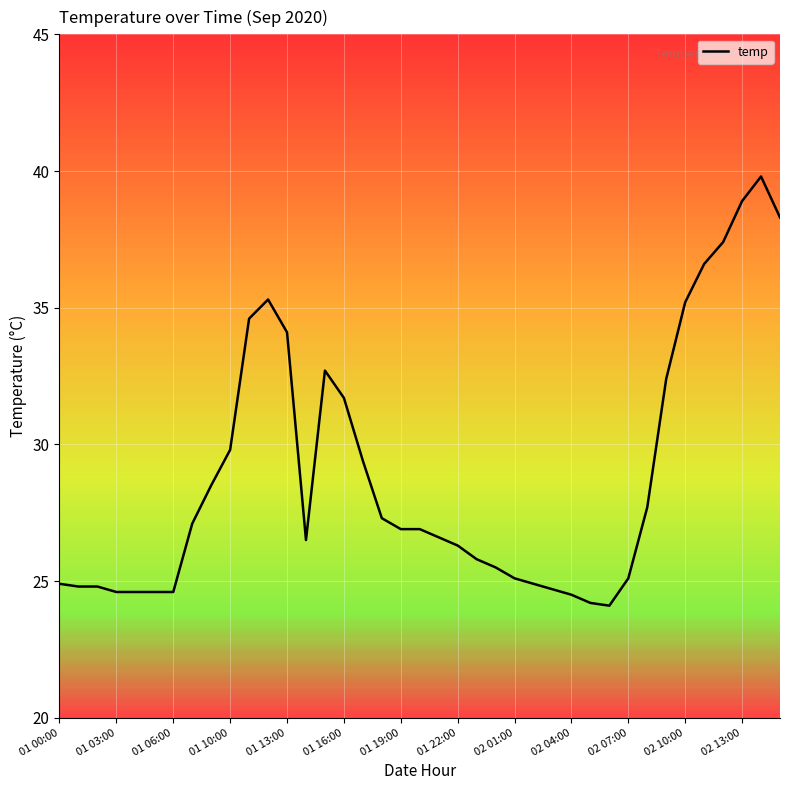

What is the minimum value shown in the chart?

24.1